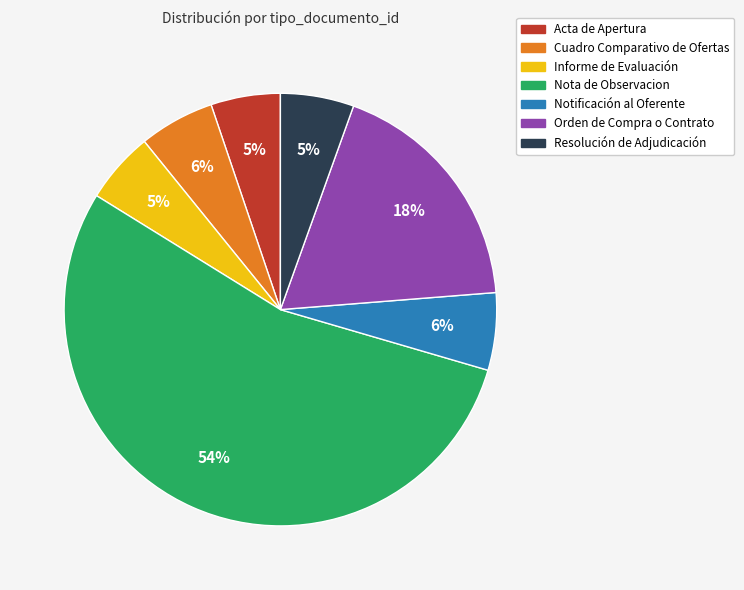

Which slice is the largest?

Nota de Observacion